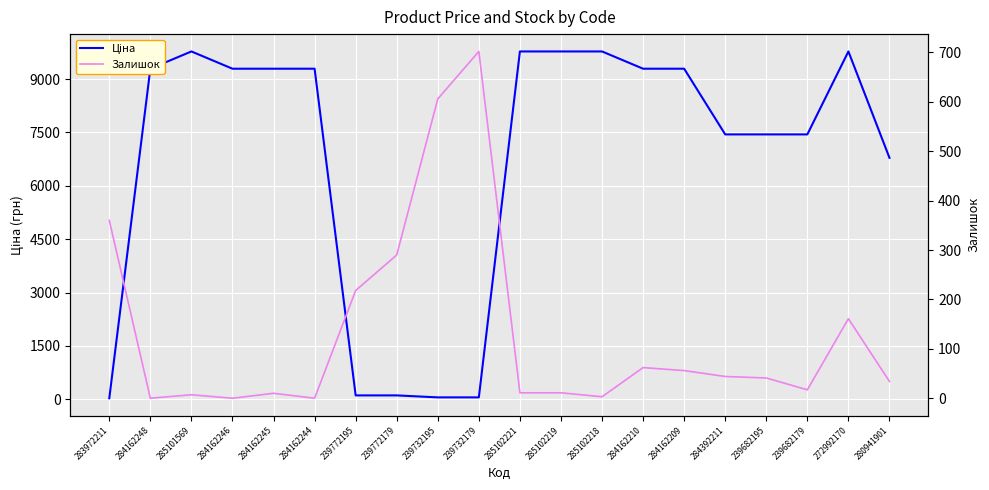

Which category has the lowest value in the Залишок series?

284162248